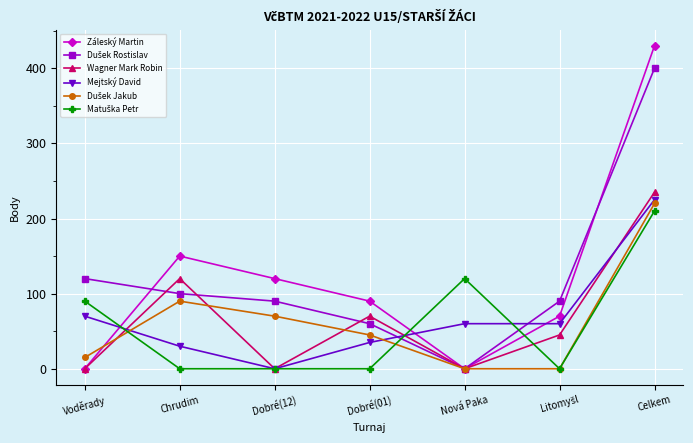

At which label does Wagner Mark Robin first exceed 45?

Chrudim